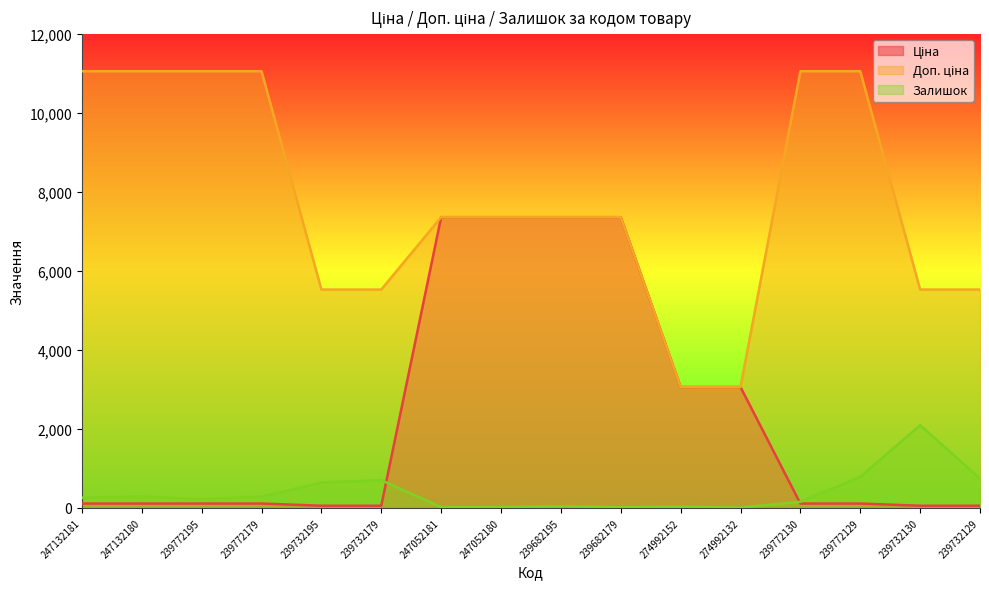

What is the total value across all series at 247132180?

11455.5